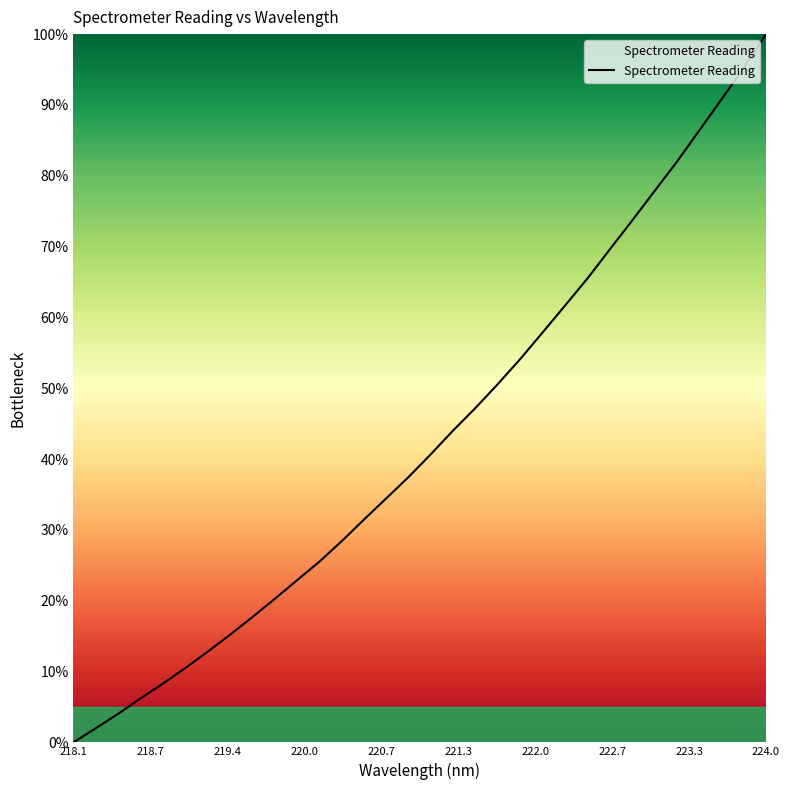

What is the difference between the maximum and minimum values?

100.0